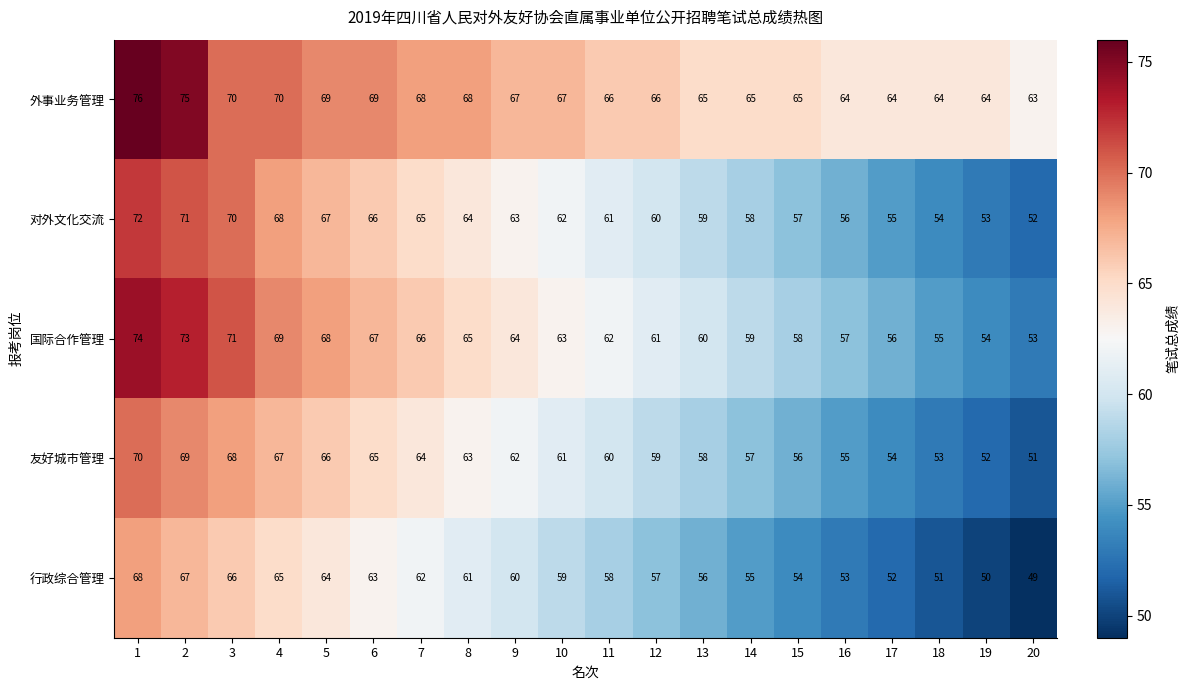

Count the number of data series in this chart.

5